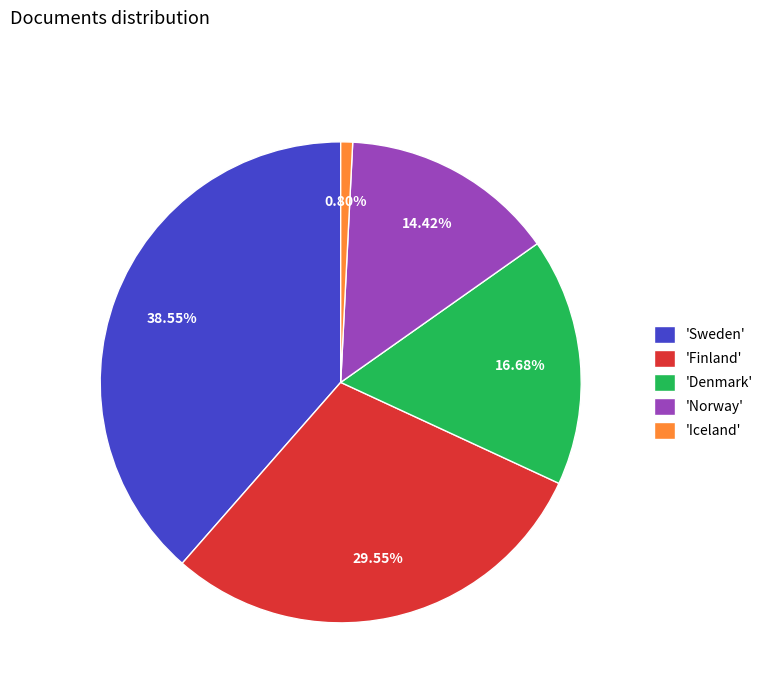

Combined, do 'Sweden' and 'Finland' account for over 50%?

Yes